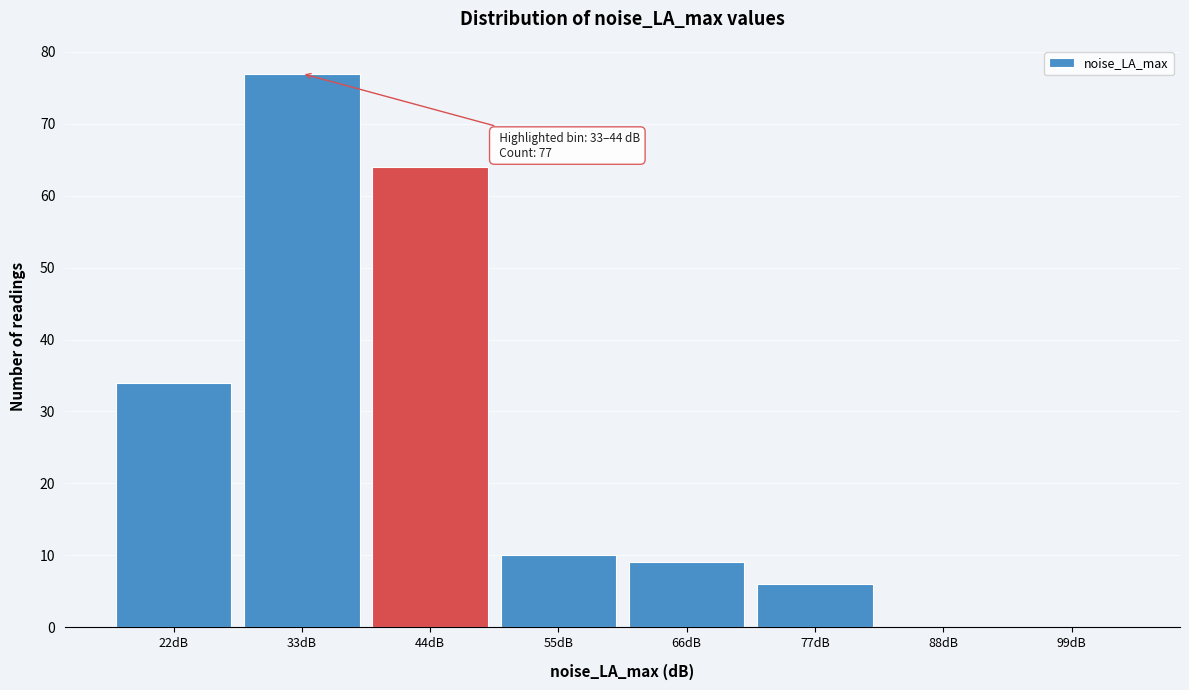

Reading left to right, list all the values displayed in this chart.

22dB=34	33dB=77	44dB=64	55dB=10	66dB=9	77dB=6	88dB=0	99dB=0